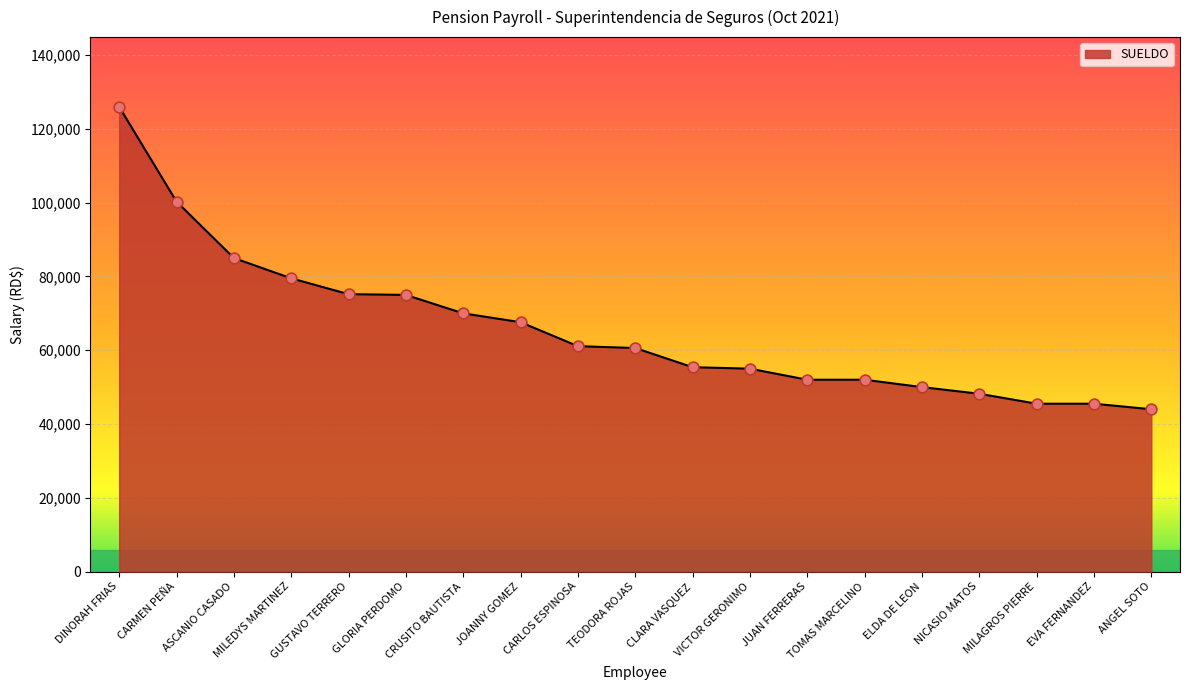

What is the change in value from GUSTAVO TERRERO to TOMAS MARCELINO?

-23200